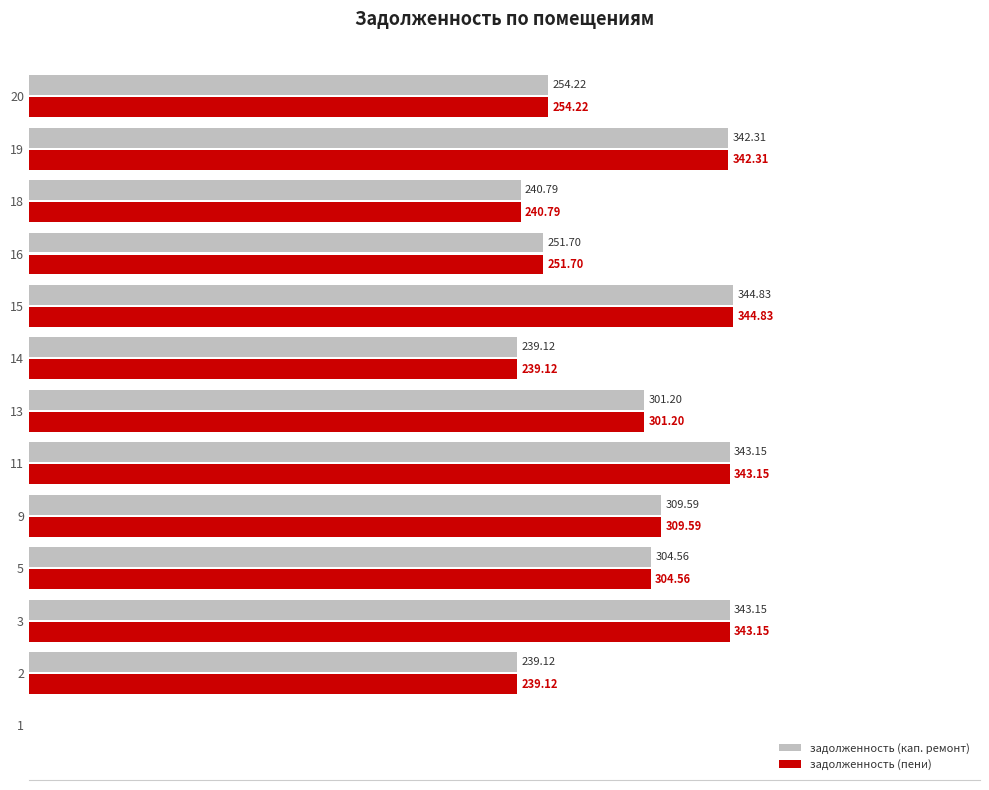

Is the value of задолженность (кап. ремонт) at 5 greater than the value of задолженность (пени) at 19?

No